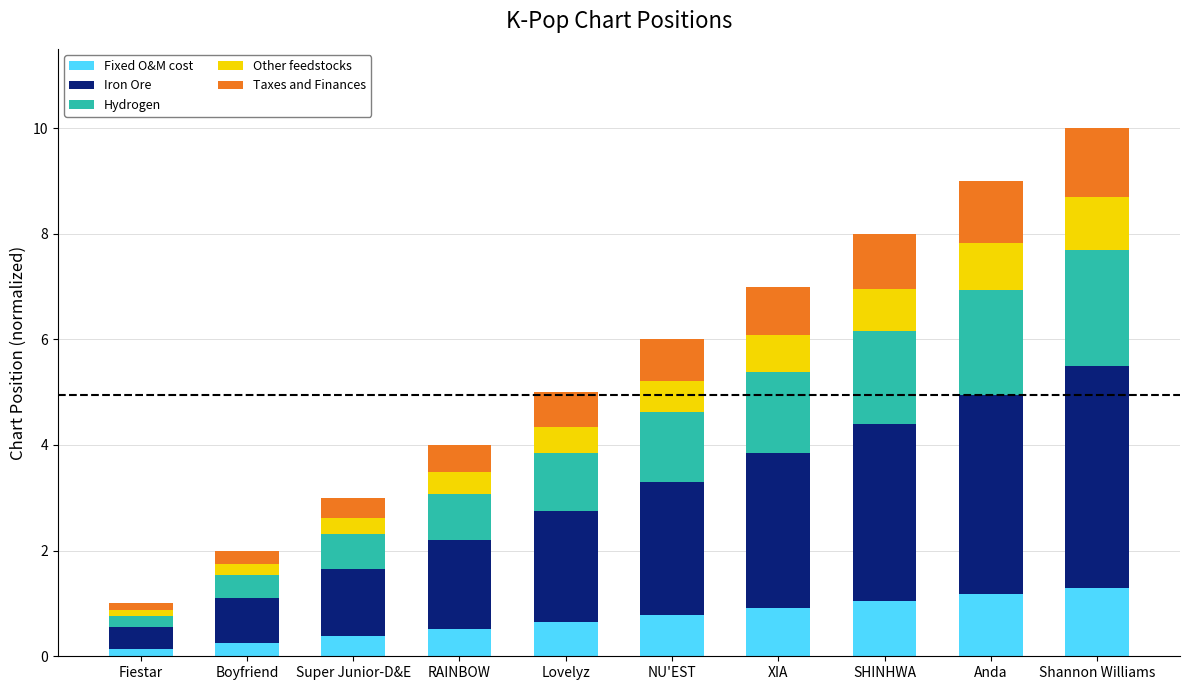

The value of Fixed O&M cost at Super Junior-D&E is 0.4. True or false?

True